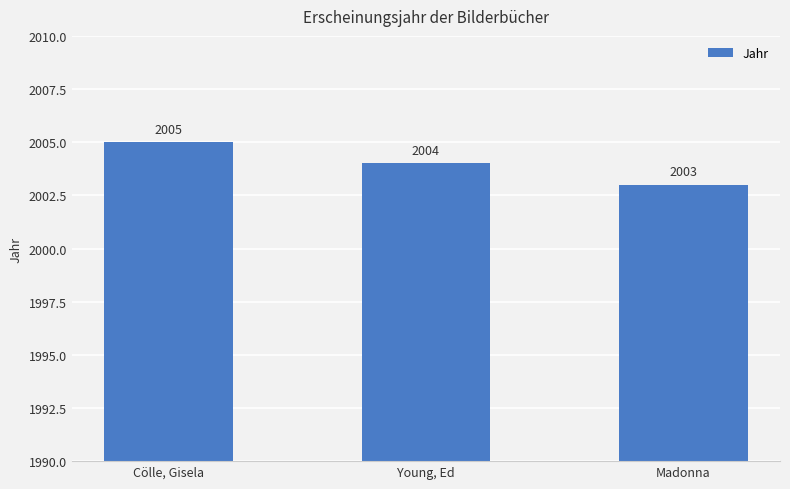

Which category has the lowest value across all series?

Madonna